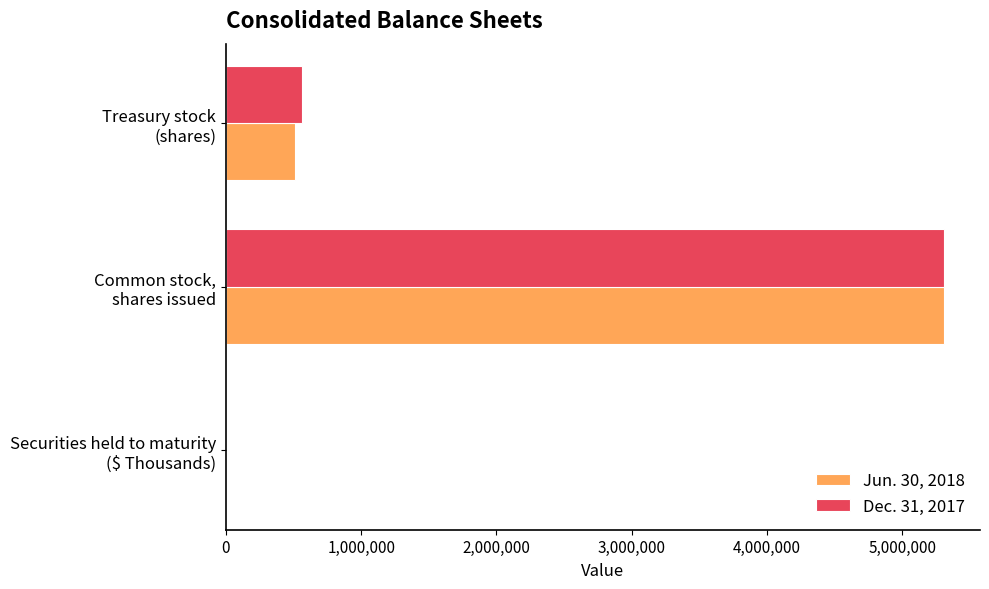

What is the greatest value displayed?

5310076